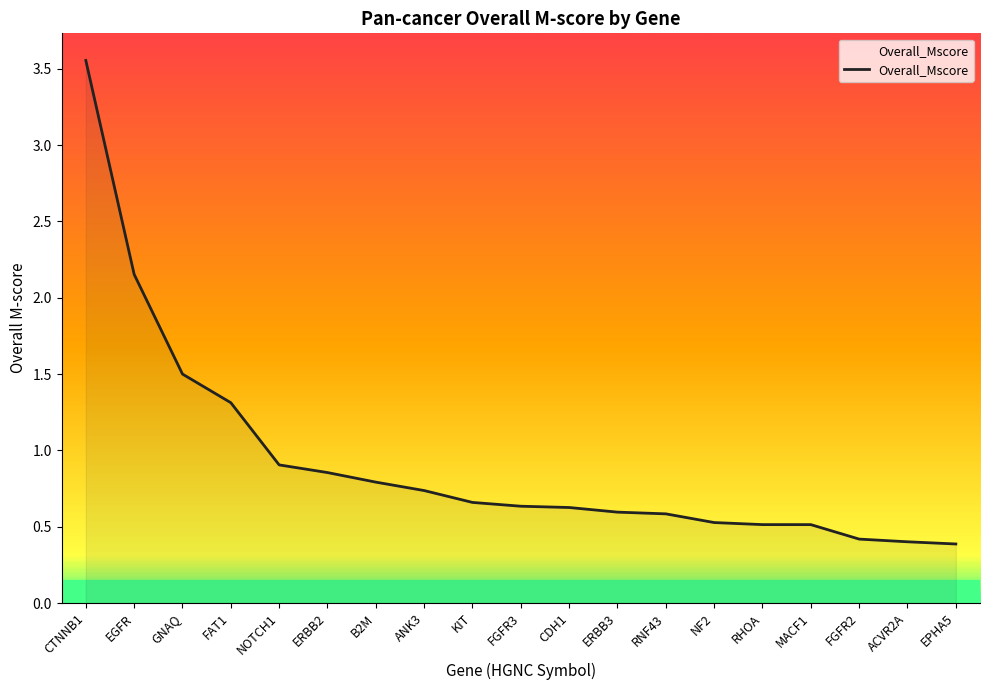

What position from the right is GNAQ?

17